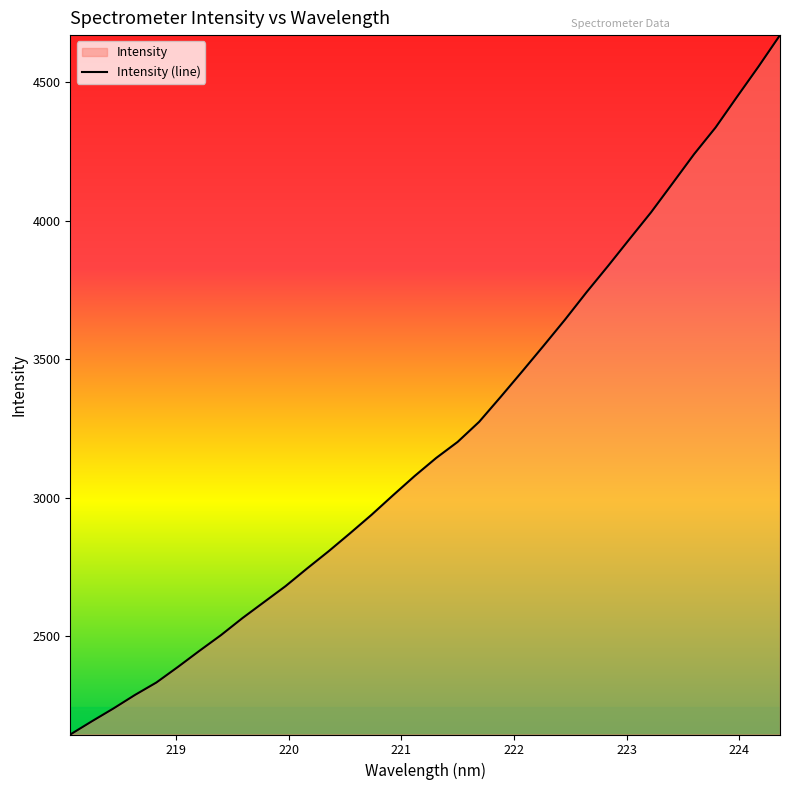

How many lines are shown in the chart?

1